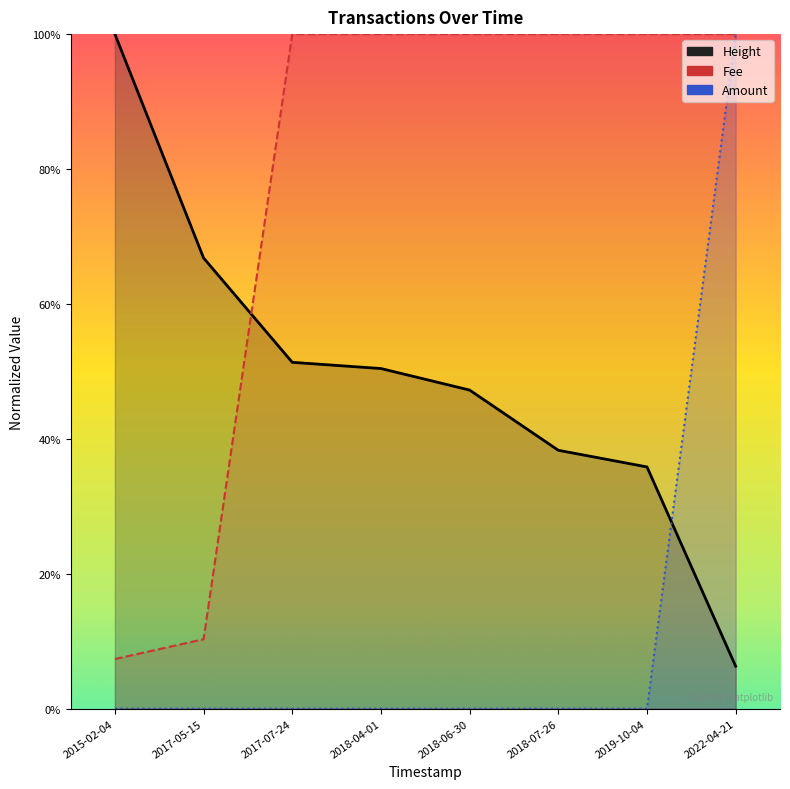

What is the label of the 4th point from the left?

2018-04-01